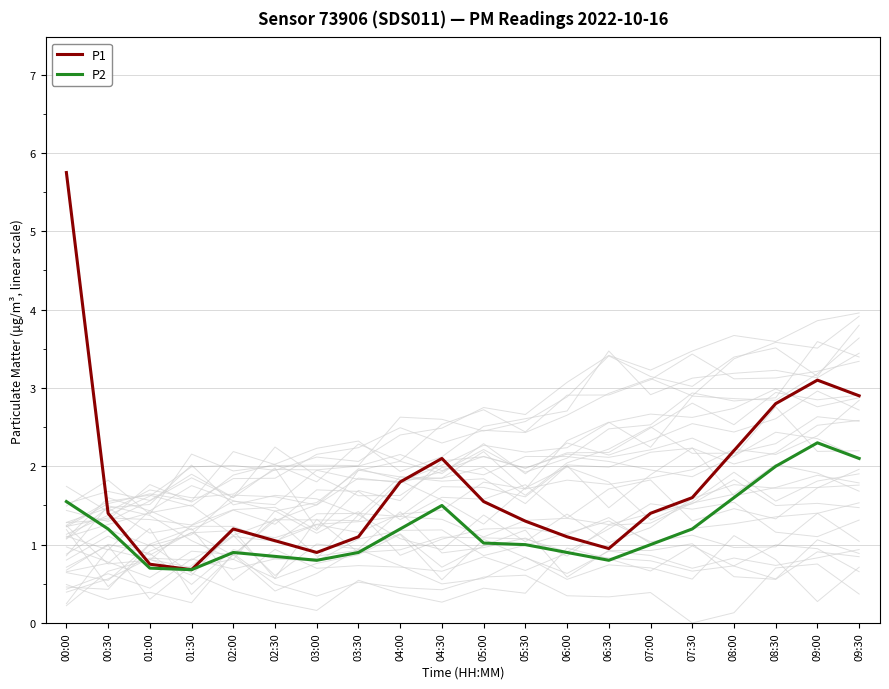

True or false: P2 and P1 intersect in this chart.

False